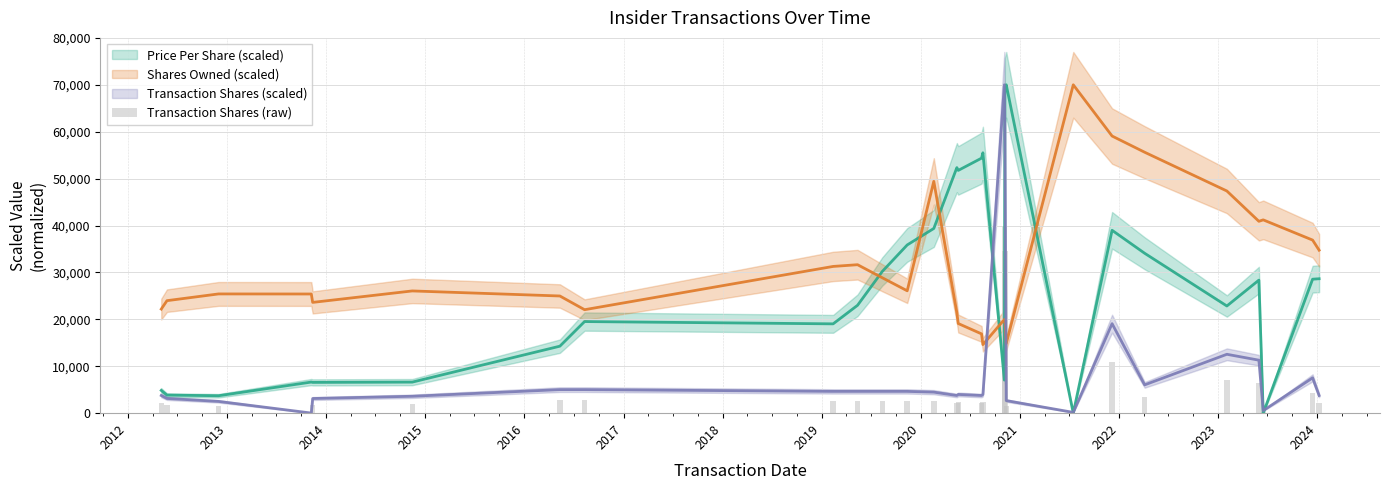

Which has a higher value, 2015 or 2020?

2020